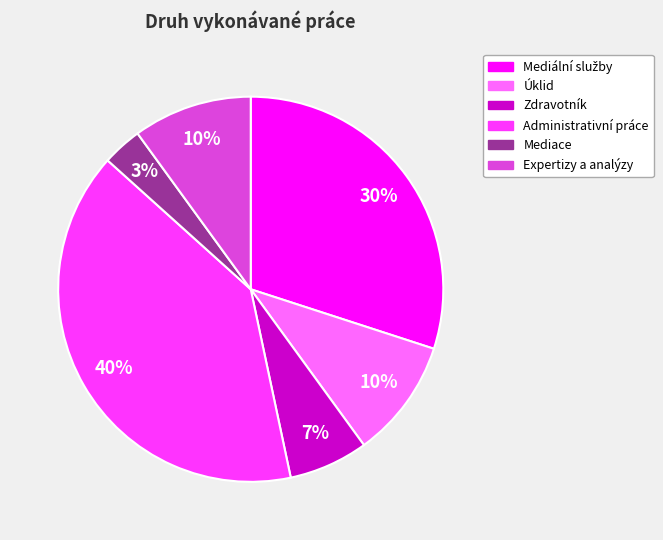

What is the ratio of the value at Mediace to the value at Úklid?

0.3